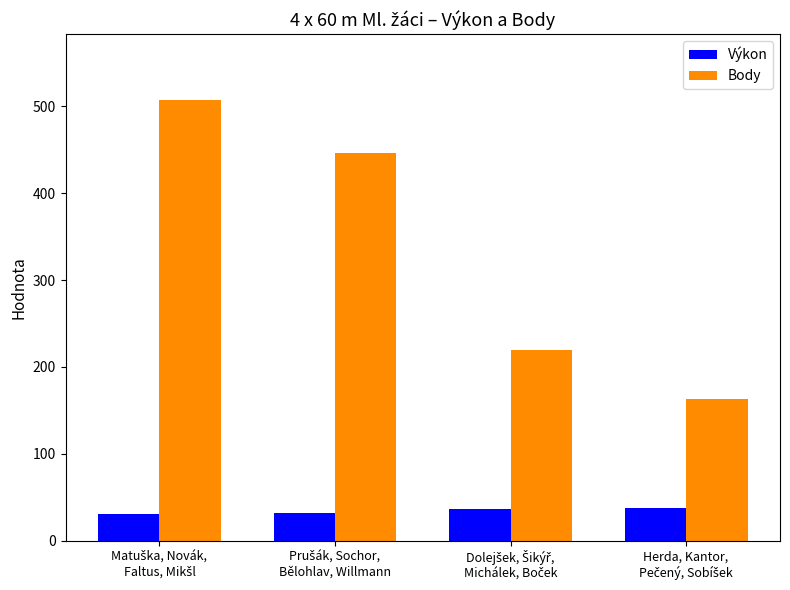

List the series in order of their peak value, lowest first.

Výkon, Body